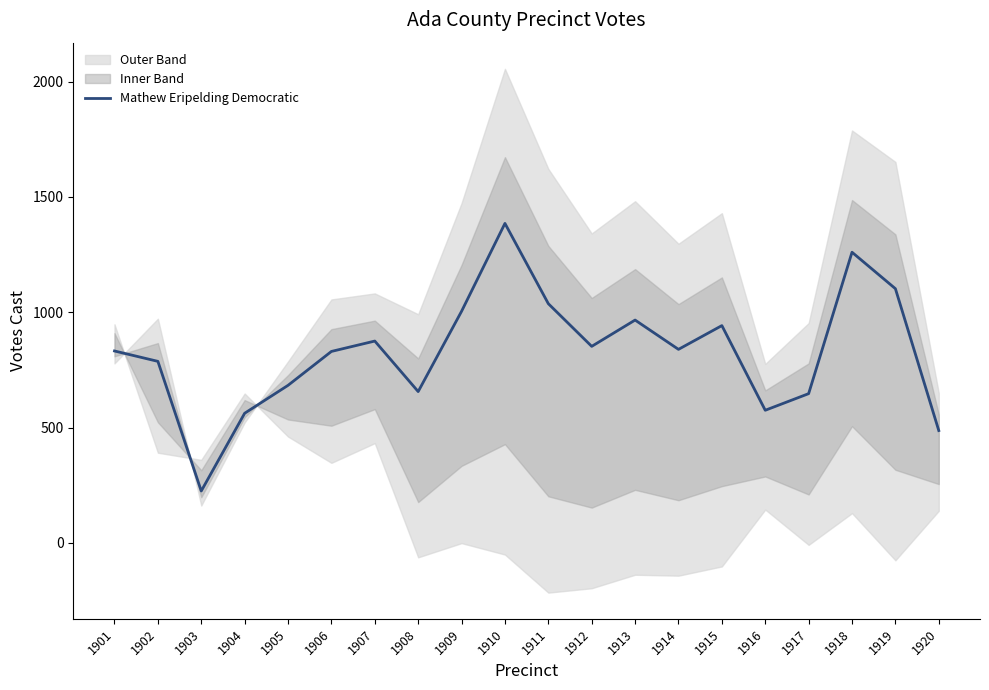

How many points are lower than both their immediate neighbors (excluding endpoints)?

5